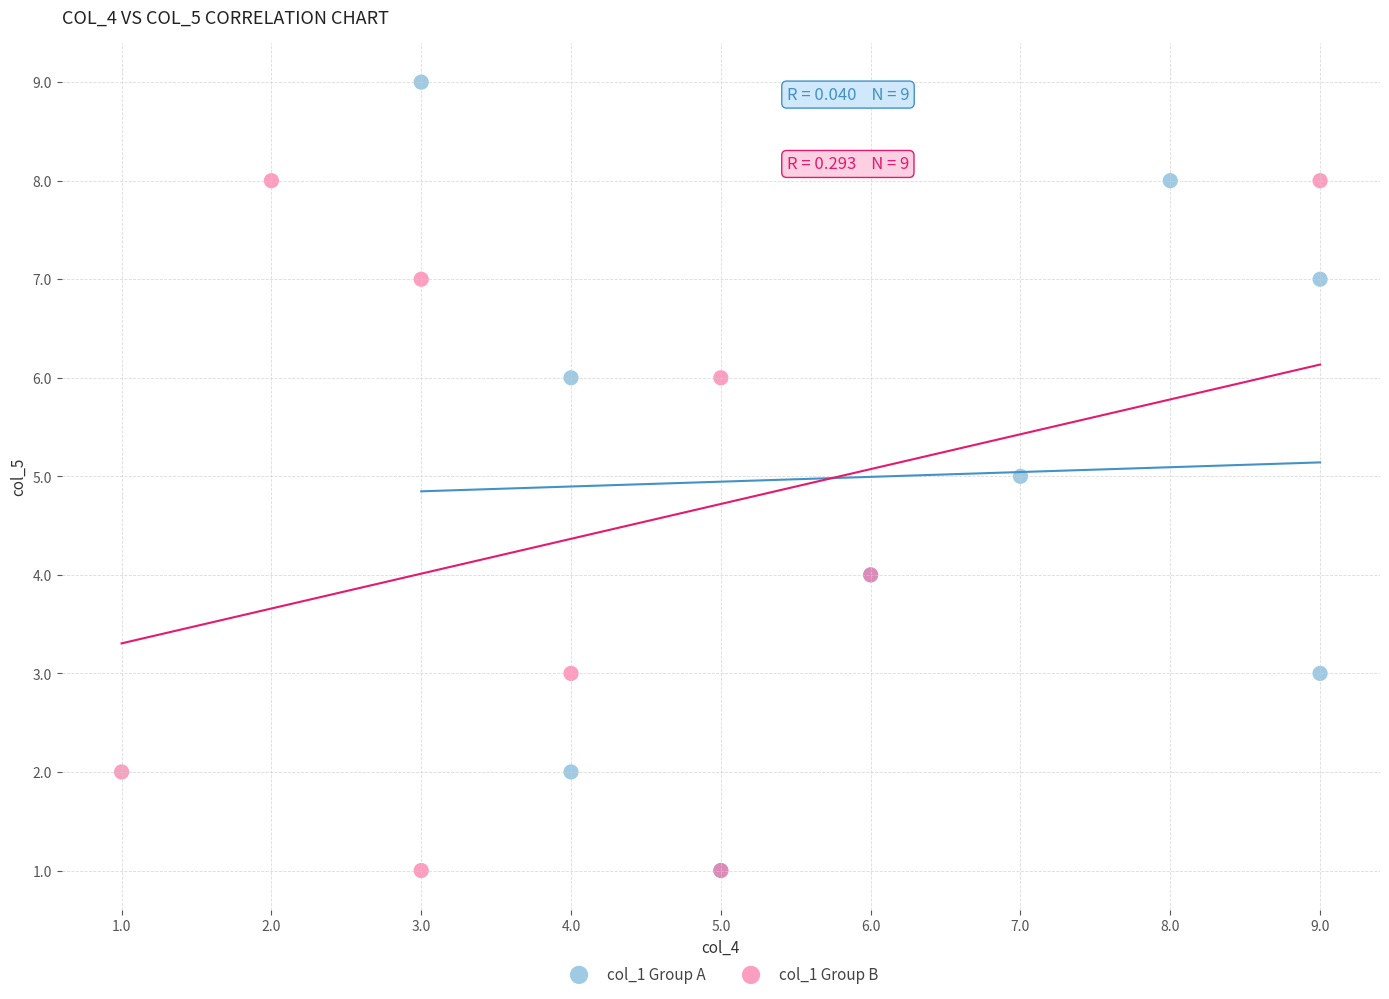

Which series reaches the maximum Y coordinate?

col_1 Group A